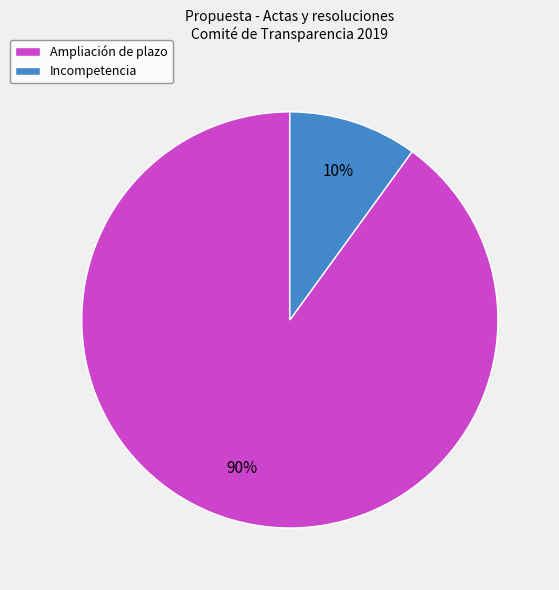

Rank the categories by value from lowest to highest.

Incompetencia, Ampliación de plazo